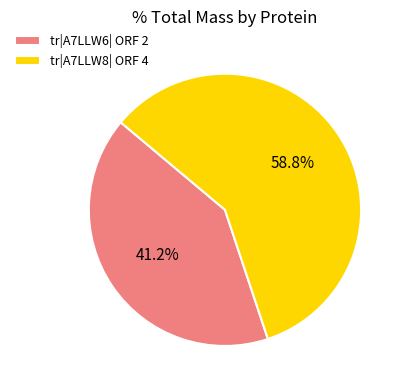

To the nearest percent, what is the difference between the largest and smallest slice percentages?

18%